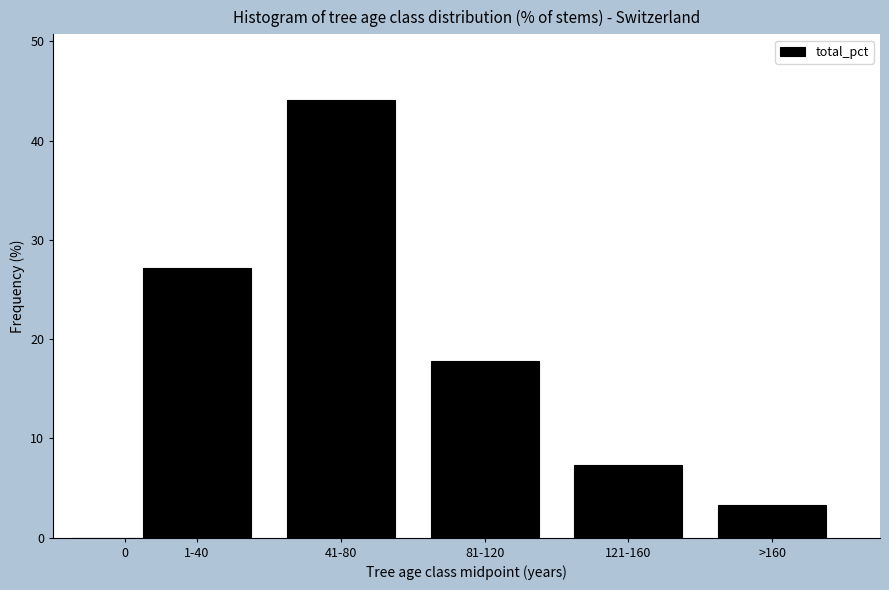

At which label does the data first exceed 17?

1-40